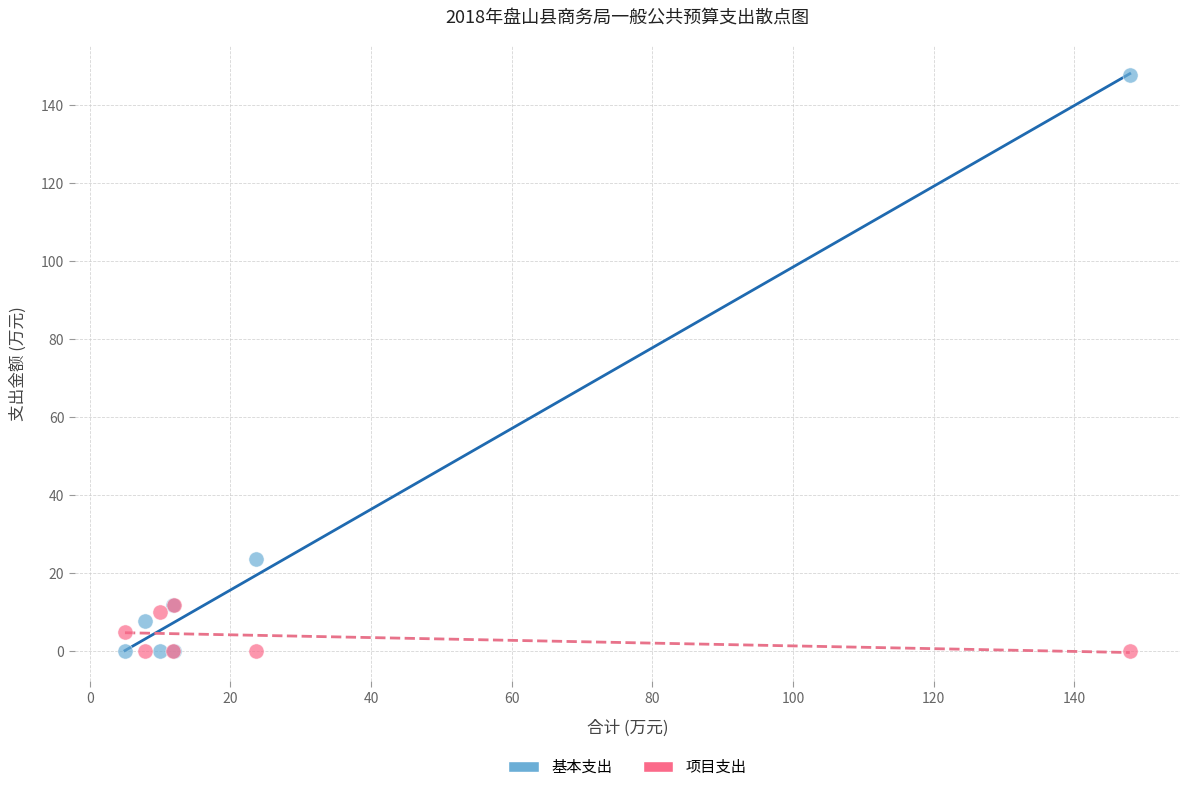

What are all the series names shown in the legend?

基本支出, 项目支出